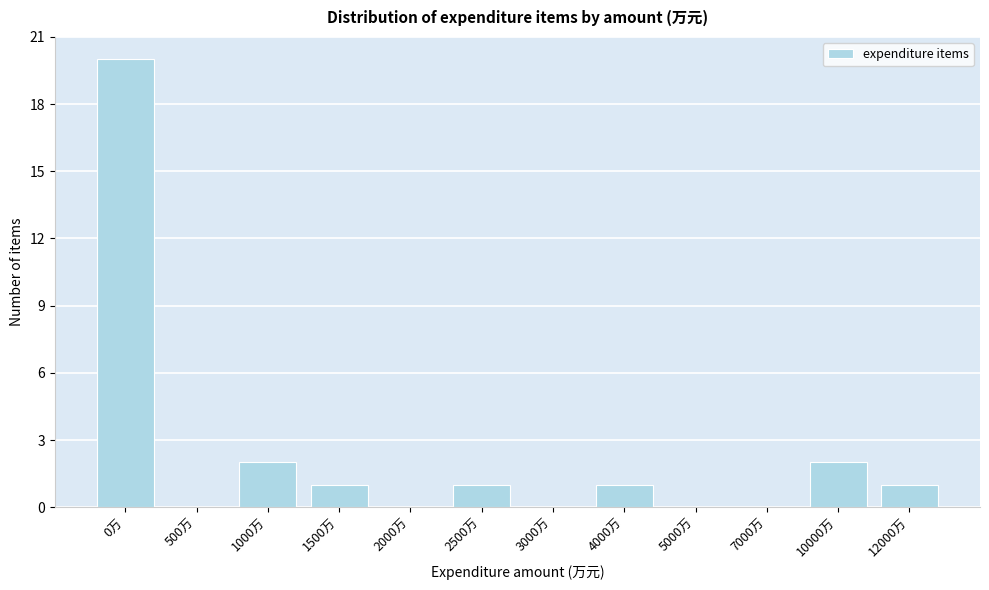

Reading left to right, extract all data points from this chart.

0万=20	500万=0	1000万=2	1500万=1	2000万=0	2500万=1	3000万=0	4000万=1	5000万=0	7000万=0	10000万=2	12000万=1